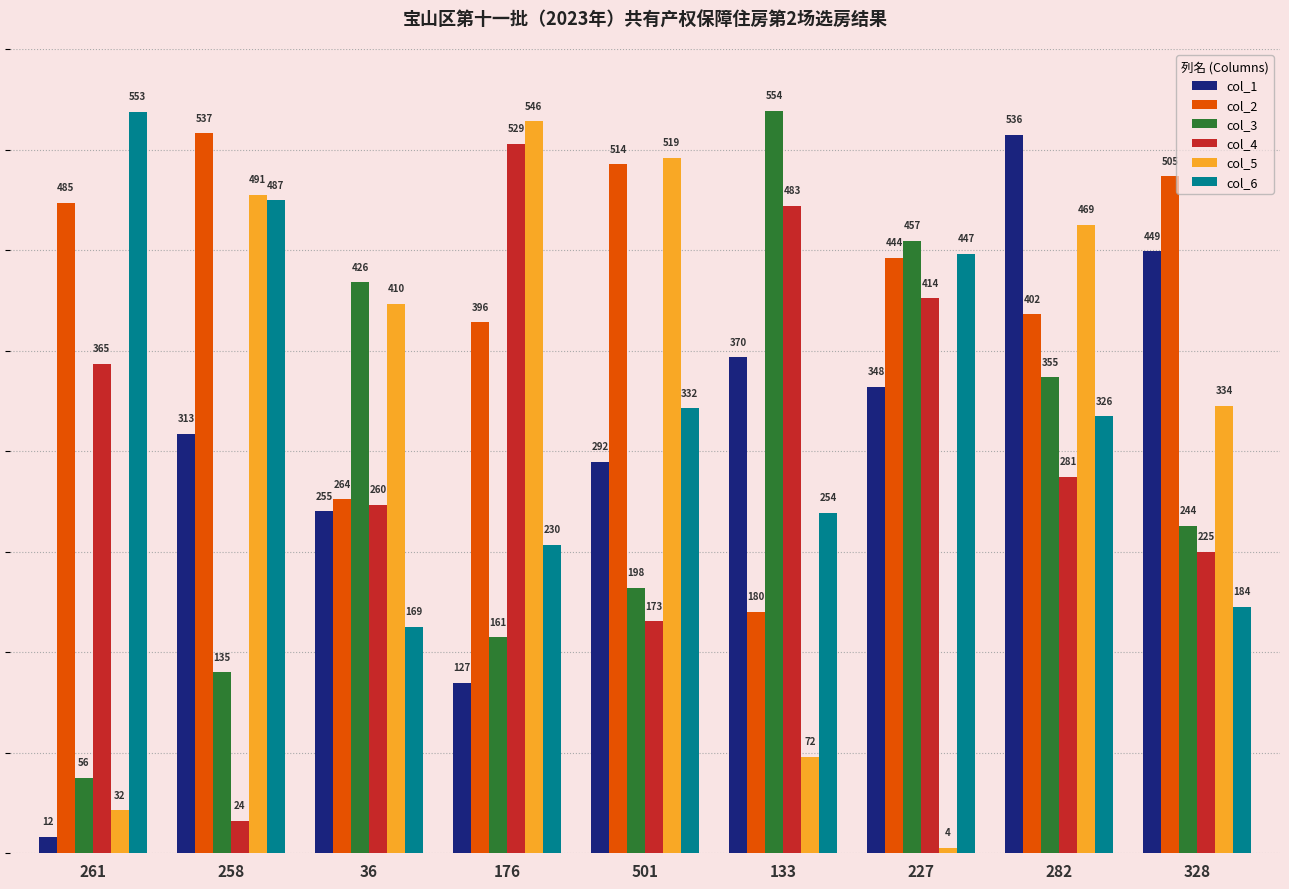

The col_2 series shows 785 at 227. True or false?

False